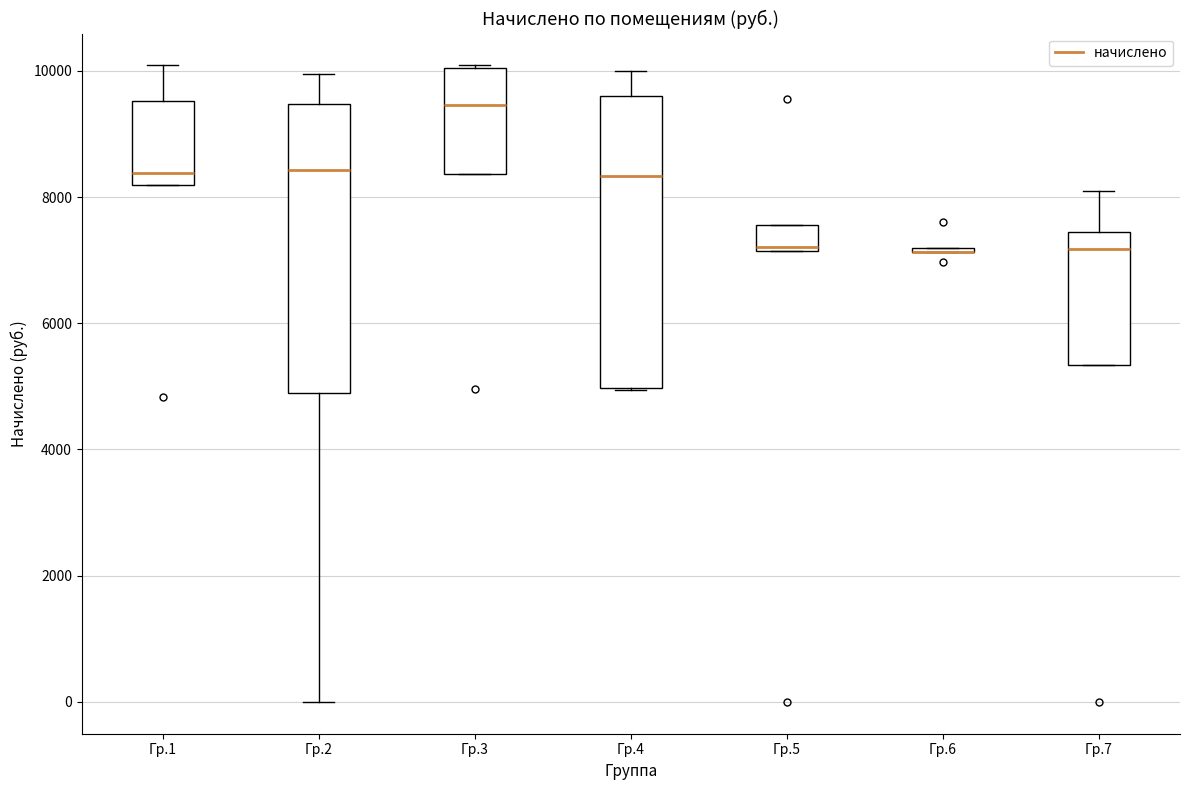

Reading left to right, transcribe this box plot: for each box, give where its median line is, the range the box spans, and where its two whiskers end, as read against the y-axis. The values are not printed on the chart, so give them approximately, as read against the axis.

Гр.1: median 8400, box 8200 to 9600, whiskers 8200 to 10000
Гр.2: median 8400, box 5000 to 9400, whiskers 0 to 10000
Гр.3: median 9400, box 8400 to 10000, whiskers 8400 to 10000
Гр.4: median 8400, box 5000 to 9600, whiskers 5000 to 10000
Гр.5: median 7200 (just above the box's lower edge), box 7200 to 7600, whiskers 7200 to 7600
Гр.6: box collapsed to a line at 7200, whiskers 7200 to 7200
Гр.7: median 7200, box 5400 to 7400, whiskers 5400 to 8000